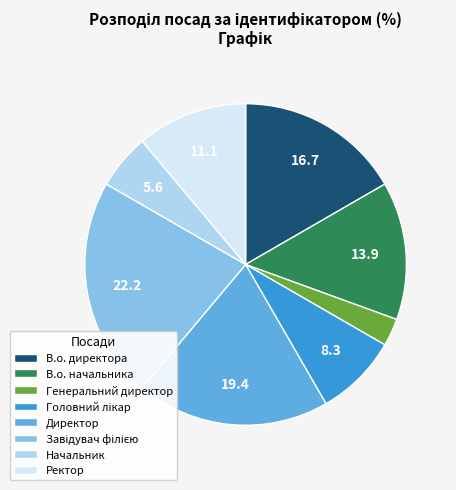

Does any single category account for the majority?

No